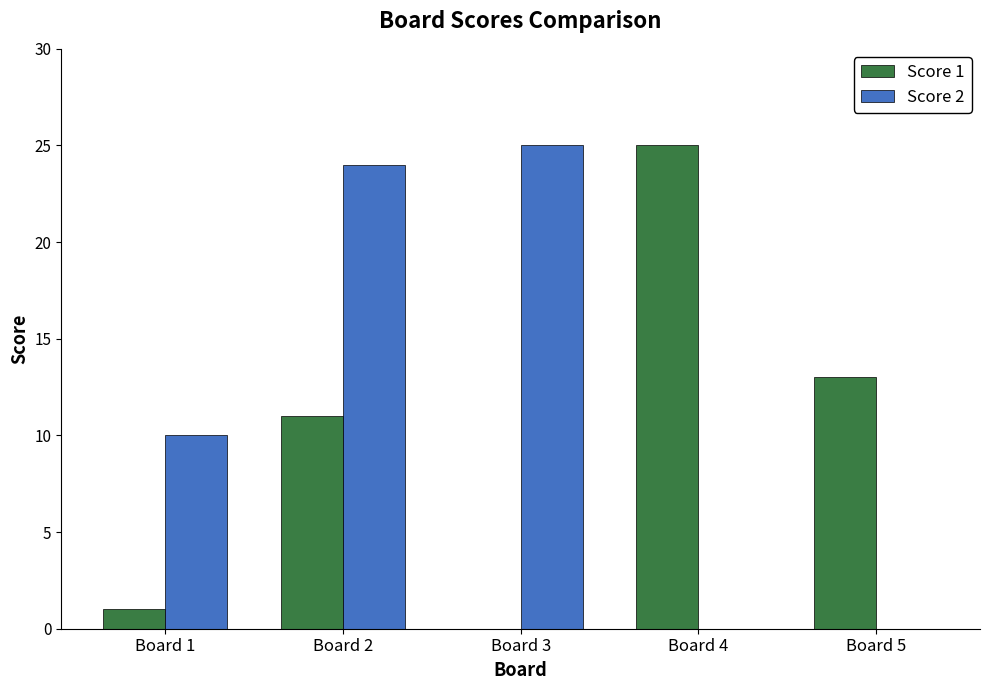

True or false: Score 1 has a value of -11 at Board 3.

False